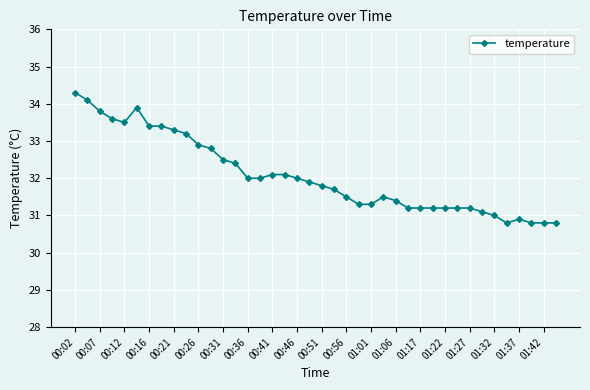

What is the sum of all values?

1283.1